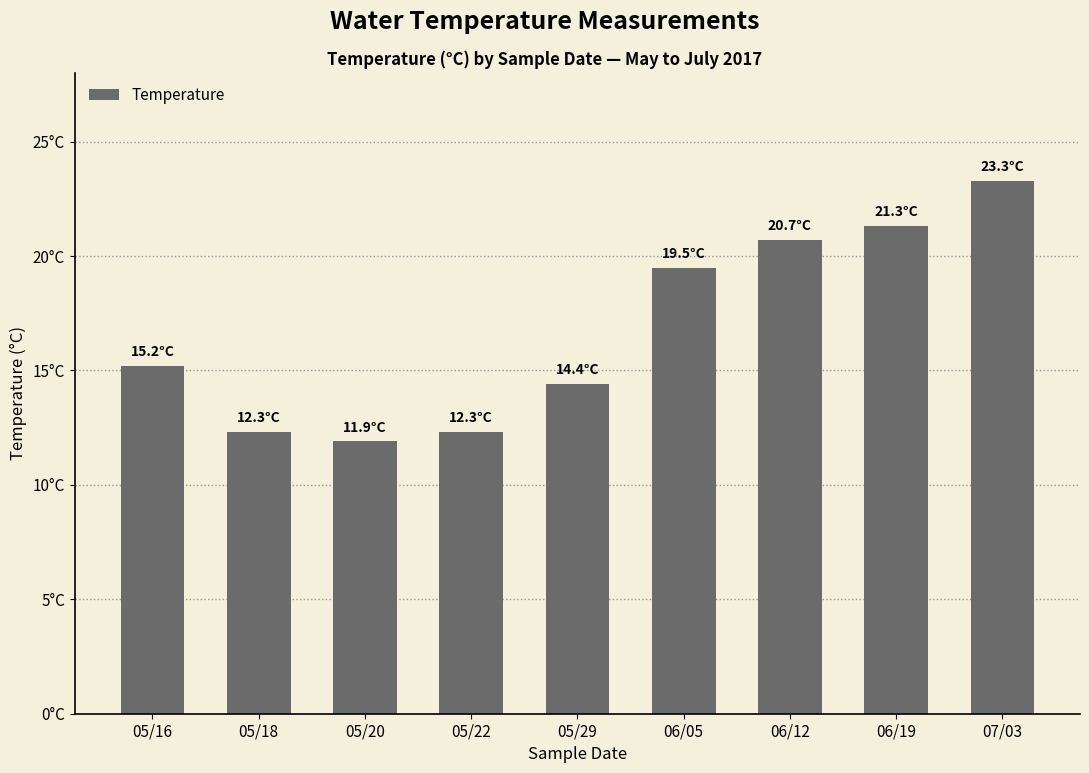

Reading left to right, what are all the values shown in this chart?

05/16=15.2	05/18=12.3	05/20=11.9	05/22=12.3	05/29=14.4	06/05=19.5	06/12=20.7	06/19=21.3	07/03=23.3